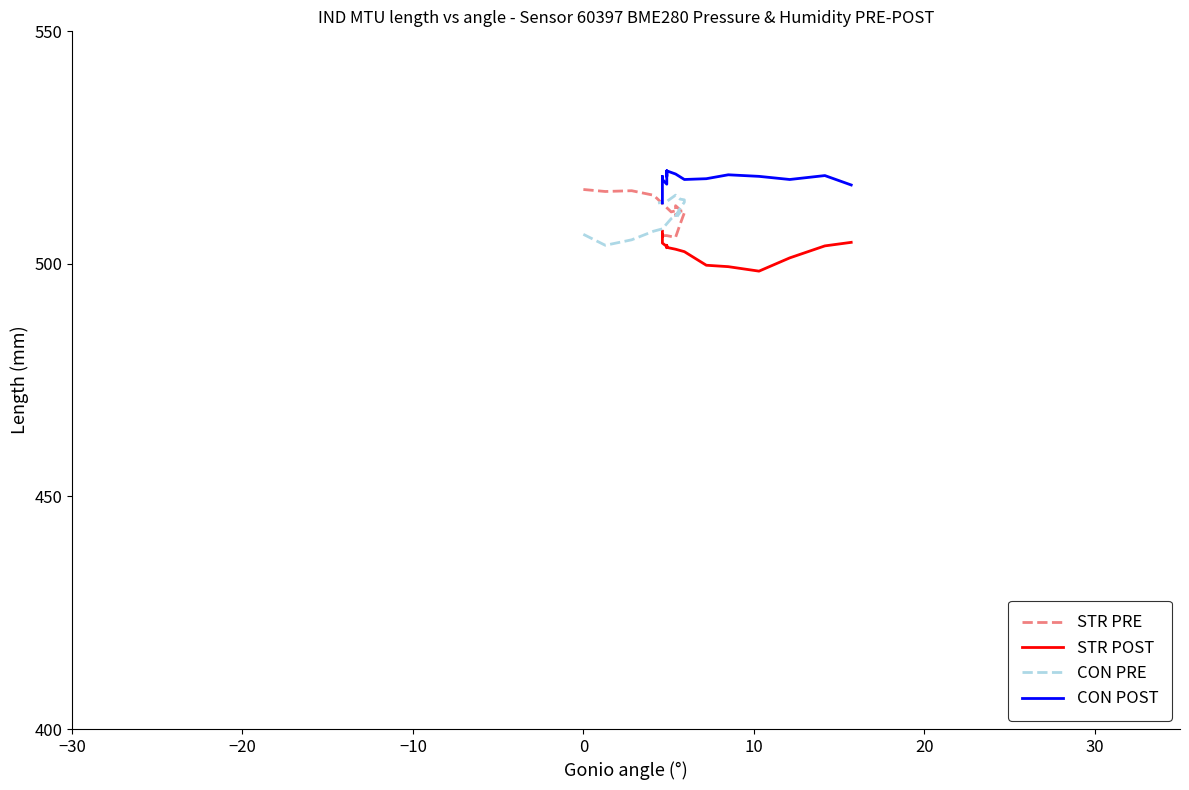

What are all the series names shown in the legend?

STR PRE, STR POST, CON PRE, CON POST